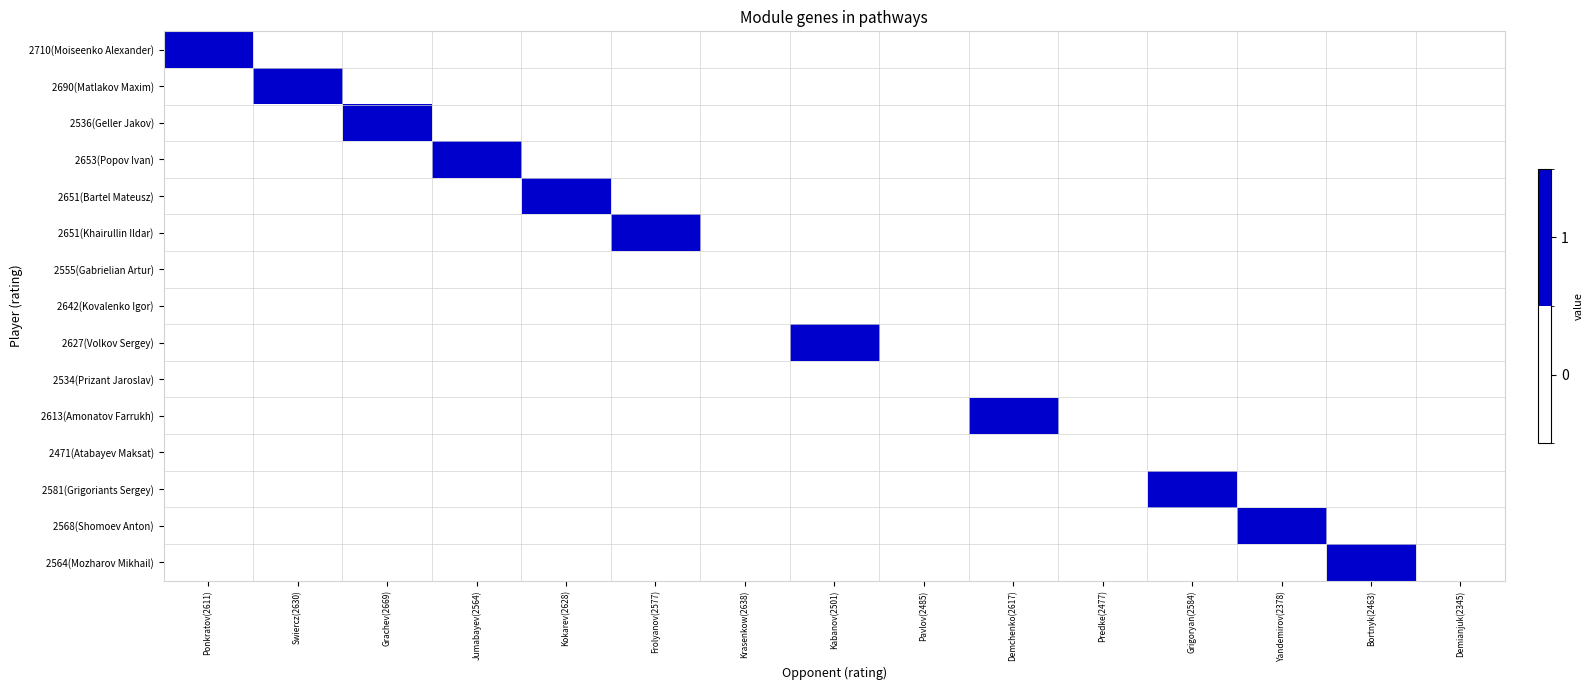

Reading right to left, transcribe all the data shown in this chart.

2710(Moiseenko Alexander): Demianjuk(2345)=0	Bortnyk(2463)=0	Yandemirov(2378)=0	Grigoryan(2584)=0	Predke(2477)=0	Demchenko(2617)=0	Pavlov(2485)=0	Kabanov(2501)=0	Krasenkow(2638)=0	Frolyanov(2577)=0	Kokarev(2628)=0	Jumabayev(2564)=0	Grachev(2669)=0	Swiercz(2630)=0	Ponkratov(2611)=1
2690(Matlakov Maxim): Demianjuk(2345)=0	Bortnyk(2463)=0	Yandemirov(2378)=0	Grigoryan(2584)=0	Predke(2477)=0	Demchenko(2617)=0	Pavlov(2485)=0	Kabanov(2501)=0	Krasenkow(2638)=0	Frolyanov(2577)=0	Kokarev(2628)=0	Jumabayev(2564)=0	Grachev(2669)=0	Swiercz(2630)=1	Ponkratov(2611)=0
2536(Geller Jakov): Demianjuk(2345)=0	Bortnyk(2463)=0	Yandemirov(2378)=0	Grigoryan(2584)=0	Predke(2477)=0	Demchenko(2617)=0	Pavlov(2485)=0	Kabanov(2501)=0	Krasenkow(2638)=0	Frolyanov(2577)=0	Kokarev(2628)=0	Jumabayev(2564)=0	Grachev(2669)=1	Swiercz(2630)=0	Ponkratov(2611)=0
2653(Popov Ivan): Demianjuk(2345)=0	Bortnyk(2463)=0	Yandemirov(2378)=0	Grigoryan(2584)=0	Predke(2477)=0	Demchenko(2617)=0	Pavlov(2485)=0	Kabanov(2501)=0	Krasenkow(2638)=0	Frolyanov(2577)=0	Kokarev(2628)=0	Jumabayev(2564)=1	Grachev(2669)=0	Swiercz(2630)=0	Ponkratov(2611)=0
2651(Bartel Mateusz): Demianjuk(2345)=0	Bortnyk(2463)=0	Yandemirov(2378)=0	Grigoryan(2584)=0	Predke(2477)=0	Demchenko(2617)=0	Pavlov(2485)=0	Kabanov(2501)=0	Krasenkow(2638)=0	Frolyanov(2577)=0	Kokarev(2628)=1	Jumabayev(2564)=0	Grachev(2669)=0	Swiercz(2630)=0	Ponkratov(2611)=0
2651(Khairullin Ildar): Demianjuk(2345)=0	Bortnyk(2463)=0	Yandemirov(2378)=0	Grigoryan(2584)=0	Predke(2477)=0	Demchenko(2617)=0	Pavlov(2485)=0	Kabanov(2501)=0	Krasenkow(2638)=0	Frolyanov(2577)=1	Kokarev(2628)=0	Jumabayev(2564)=0	Grachev(2669)=0	Swiercz(2630)=0	Ponkratov(2611)=0
2555(Gabrielian Artur): Demianjuk(2345)=0	Bortnyk(2463)=0	Yandemirov(2378)=0	Grigoryan(2584)=0	Predke(2477)=0	Demchenko(2617)=0	Pavlov(2485)=0	Kabanov(2501)=0	Krasenkow(2638)=0	Frolyanov(2577)=0	Kokarev(2628)=0	Jumabayev(2564)=0	Grachev(2669)=0	Swiercz(2630)=0	Ponkratov(2611)=0
2642(Kovalenko Igor): Demianjuk(2345)=0	Bortnyk(2463)=0	Yandemirov(2378)=0	Grigoryan(2584)=0	Predke(2477)=0	Demchenko(2617)=0	Pavlov(2485)=0	Kabanov(2501)=0	Krasenkow(2638)=0	Frolyanov(2577)=0	Kokarev(2628)=0	Jumabayev(2564)=0	Grachev(2669)=0	Swiercz(2630)=0	Ponkratov(2611)=0
2627(Volkov Sergey): Demianjuk(2345)=0	Bortnyk(2463)=0	Yandemirov(2378)=0	Grigoryan(2584)=0	Predke(2477)=0	Demchenko(2617)=0	Pavlov(2485)=0	Kabanov(2501)=1	Krasenkow(2638)=0	Frolyanov(2577)=0	Kokarev(2628)=0	Jumabayev(2564)=0	Grachev(2669)=0	Swiercz(2630)=0	Ponkratov(2611)=0
2534(Prizant Jaroslav): Demianjuk(2345)=0	Bortnyk(2463)=0	Yandemirov(2378)=0	Grigoryan(2584)=0	Predke(2477)=0	Demchenko(2617)=0	Pavlov(2485)=0	Kabanov(2501)=0	Krasenkow(2638)=0	Frolyanov(2577)=0	Kokarev(2628)=0	Jumabayev(2564)=0	Grachev(2669)=0	Swiercz(2630)=0	Ponkratov(2611)=0
2613(Amonatov Farrukh): Demianjuk(2345)=0	Bortnyk(2463)=0	Yandemirov(2378)=0	Grigoryan(2584)=0	Predke(2477)=0	Demchenko(2617)=1	Pavlov(2485)=0	Kabanov(2501)=0	Krasenkow(2638)=0	Frolyanov(2577)=0	Kokarev(2628)=0	Jumabayev(2564)=0	Grachev(2669)=0	Swiercz(2630)=0	Ponkratov(2611)=0
2471(Atabayev Maksat): Demianjuk(2345)=0	Bortnyk(2463)=0	Yandemirov(2378)=0	Grigoryan(2584)=0	Predke(2477)=0	Demchenko(2617)=0	Pavlov(2485)=0	Kabanov(2501)=0	Krasenkow(2638)=0	Frolyanov(2577)=0	Kokarev(2628)=0	Jumabayev(2564)=0	Grachev(2669)=0	Swiercz(2630)=0	Ponkratov(2611)=0
2581(Grigoriants Sergey): Demianjuk(2345)=0	Bortnyk(2463)=0	Yandemirov(2378)=0	Grigoryan(2584)=1	Predke(2477)=0	Demchenko(2617)=0	Pavlov(2485)=0	Kabanov(2501)=0	Krasenkow(2638)=0	Frolyanov(2577)=0	Kokarev(2628)=0	Jumabayev(2564)=0	Grachev(2669)=0	Swiercz(2630)=0	Ponkratov(2611)=0
2568(Shomoev Anton): Demianjuk(2345)=0	Bortnyk(2463)=0	Yandemirov(2378)=1	Grigoryan(2584)=0	Predke(2477)=0	Demchenko(2617)=0	Pavlov(2485)=0	Kabanov(2501)=0	Krasenkow(2638)=0	Frolyanov(2577)=0	Kokarev(2628)=0	Jumabayev(2564)=0	Grachev(2669)=0	Swiercz(2630)=0	Ponkratov(2611)=0
2564(Mozharov Mikhail): Demianjuk(2345)=0	Bortnyk(2463)=1	Yandemirov(2378)=0	Grigoryan(2584)=0	Predke(2477)=0	Demchenko(2617)=0	Pavlov(2485)=0	Kabanov(2501)=0	Krasenkow(2638)=0	Frolyanov(2577)=0	Kokarev(2628)=0	Jumabayev(2564)=0	Grachev(2669)=0	Swiercz(2630)=0	Ponkratov(2611)=0